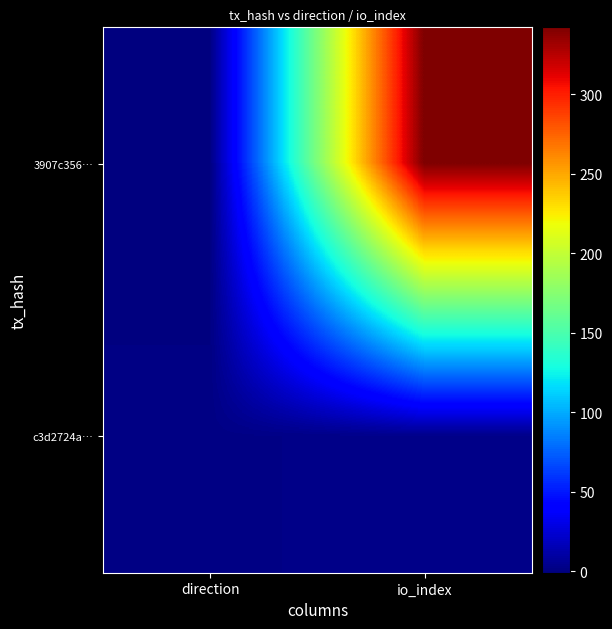

Reading left to right, extract all data points from this chart.

3907c356…: direction=-1	io_index=342
c3d2724a…: direction=1	io_index=3